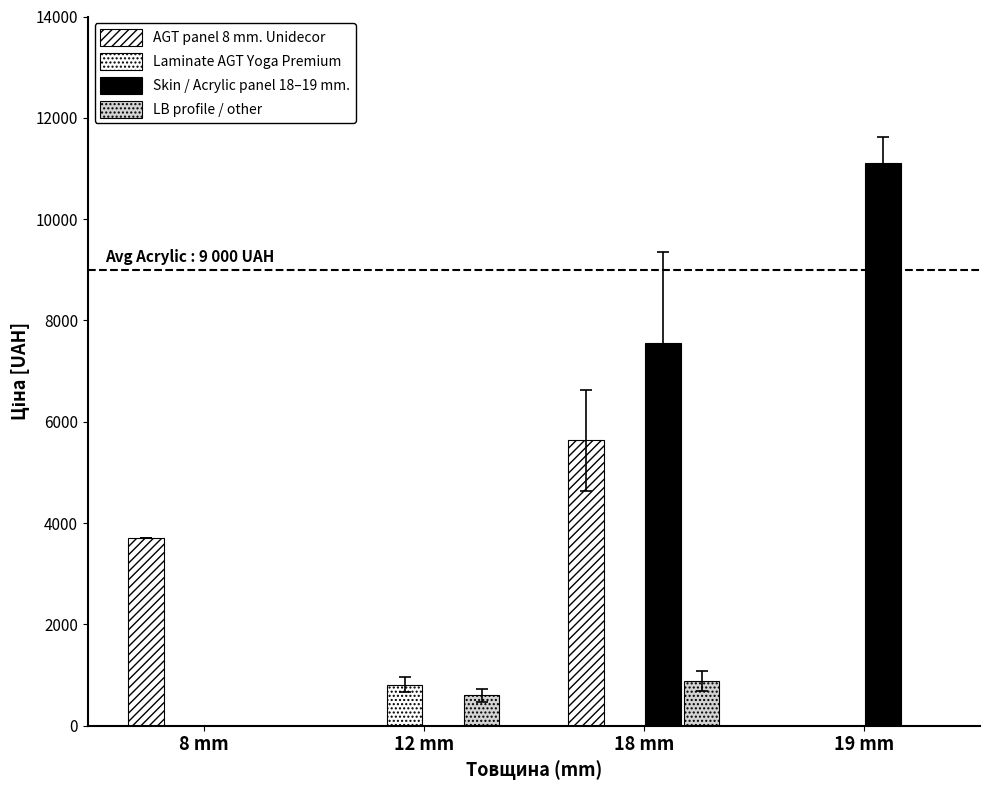

Reading left to right, transcribe all the data shown in this chart.

AGT panel 8 mm. Unidecor: 3712.4	0.0	5636.0	0.0
Laminate AGT Yoga Premium: 0.0	813.0	0.0	0.0
Skin / Acrylic panel 18–19 mm.: 0.0	0.0	7545.9	11113.6
LB profile / other: 0.0	602.1	889.9	0.0